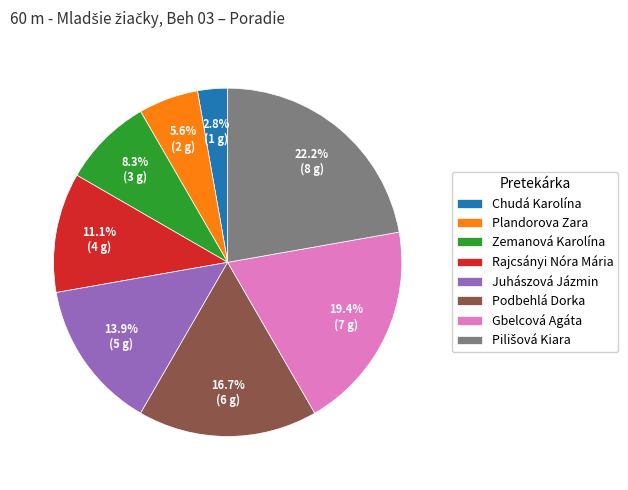

Is it true that Plandorova Zara is 6% of the pie?

True